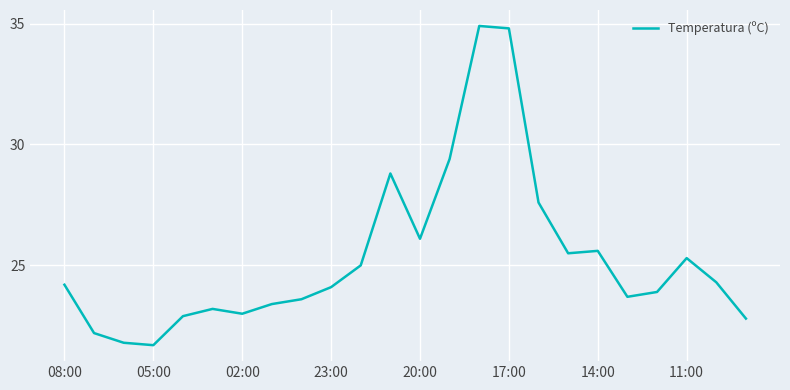

What is the maximum value shown in the chart?

34.9